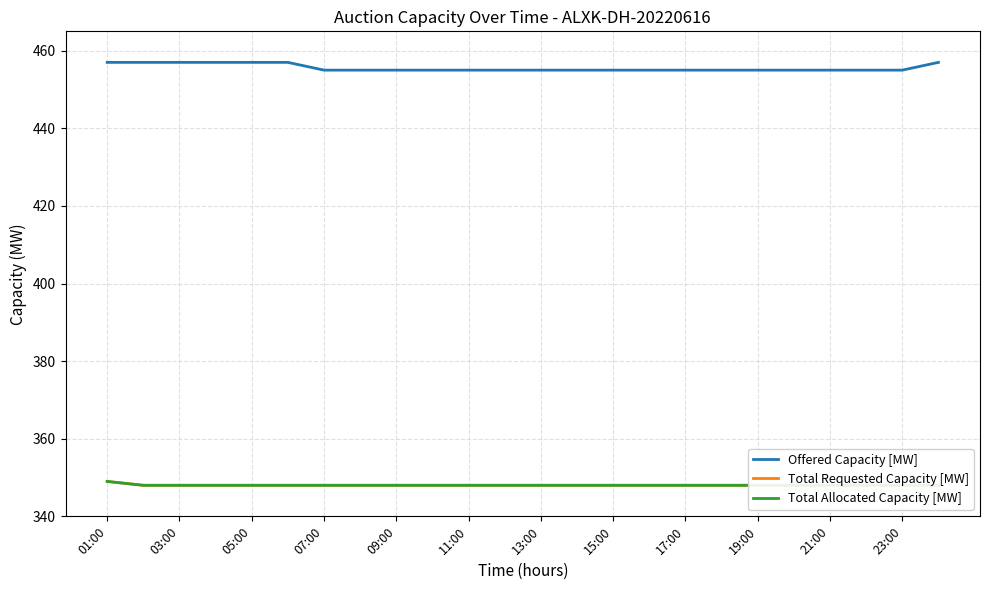

What are all the series names shown in the legend?

Offered Capacity [MW], Total Requested Capacity [MW], Total Allocated Capacity [MW]